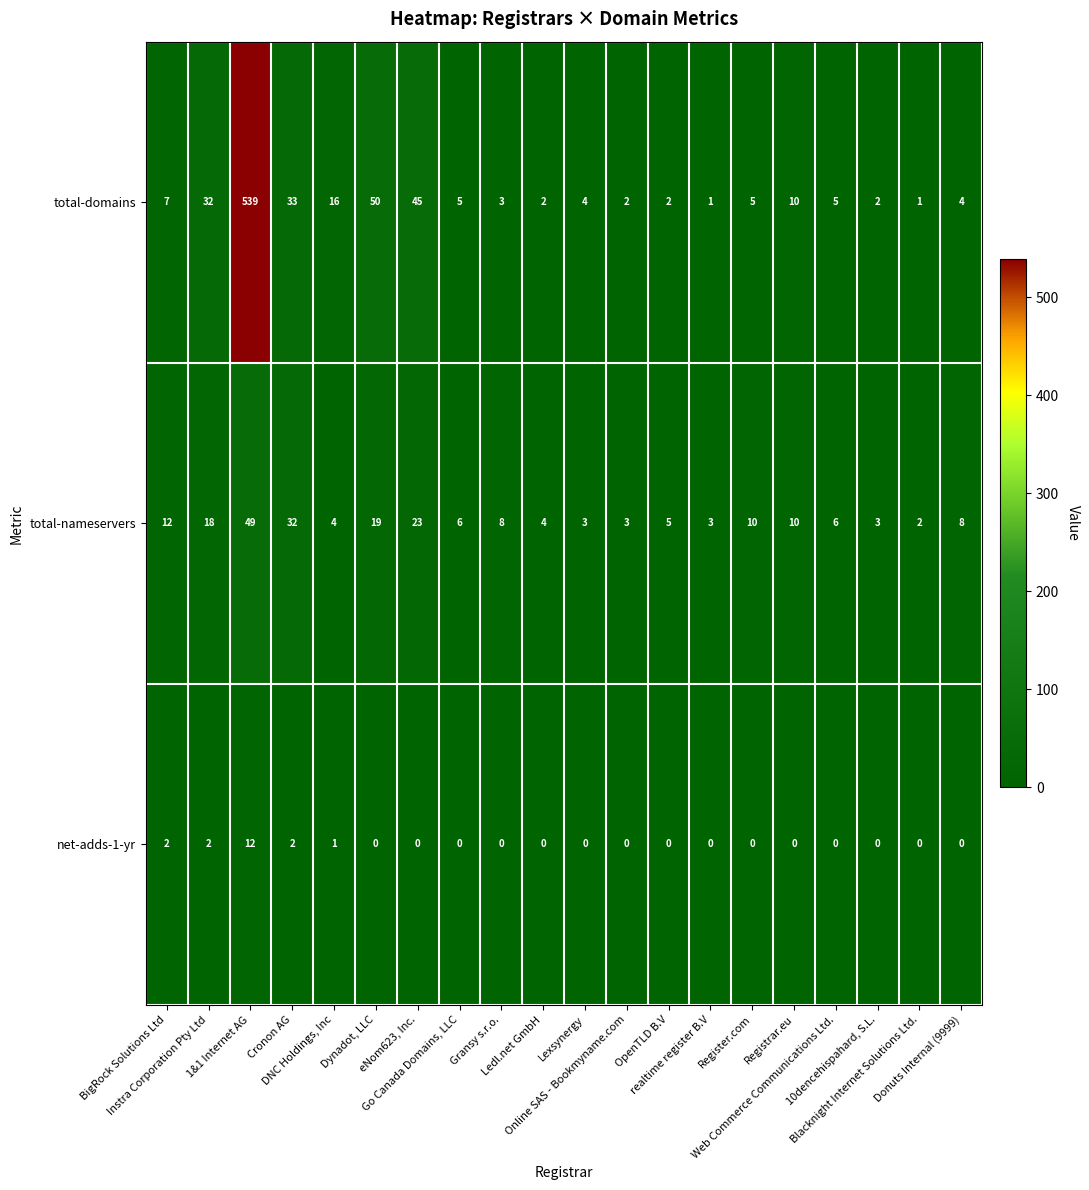

What is the maximum value shown in the chart?

539